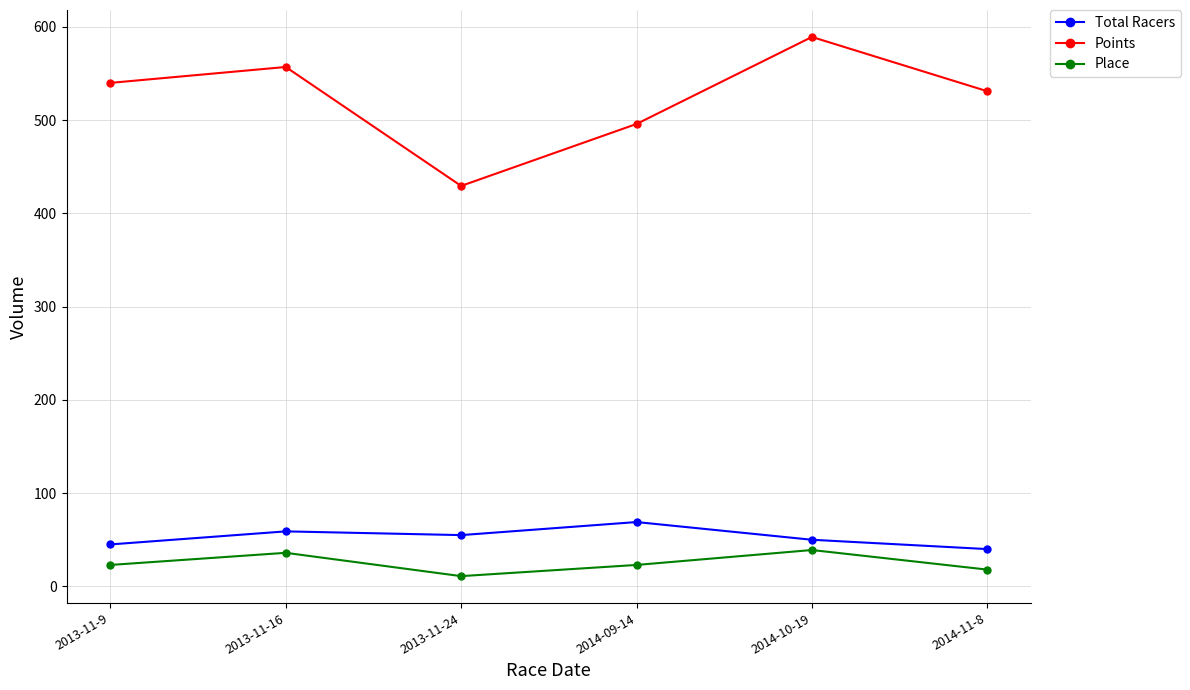

Which category has the lowest value across all series?

2013-11-24